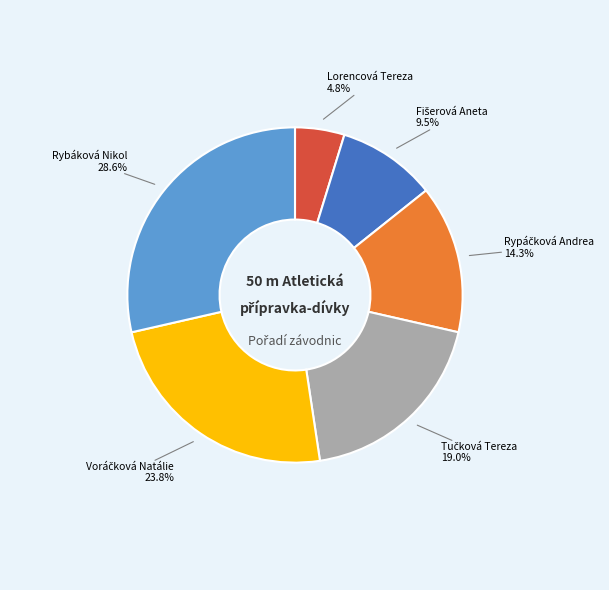

How many segments does this pie chart have?

6